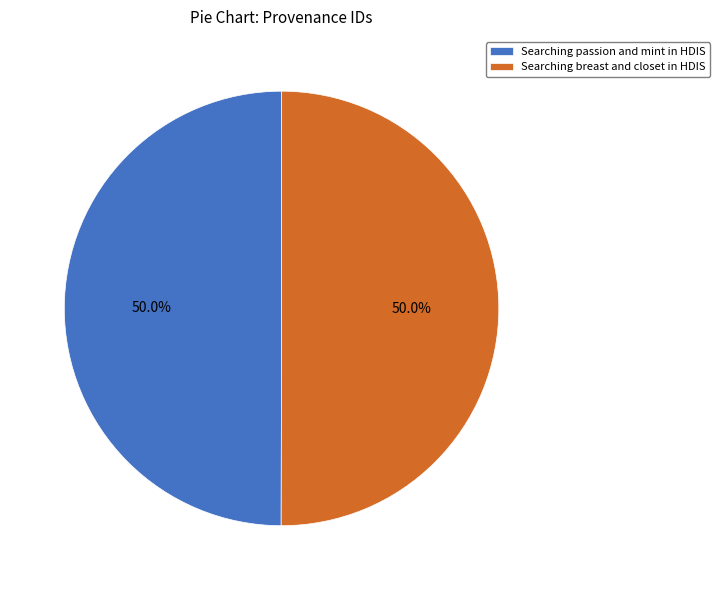

Is it true that Searching breast and closet in HDIS is 57% of the pie?

False